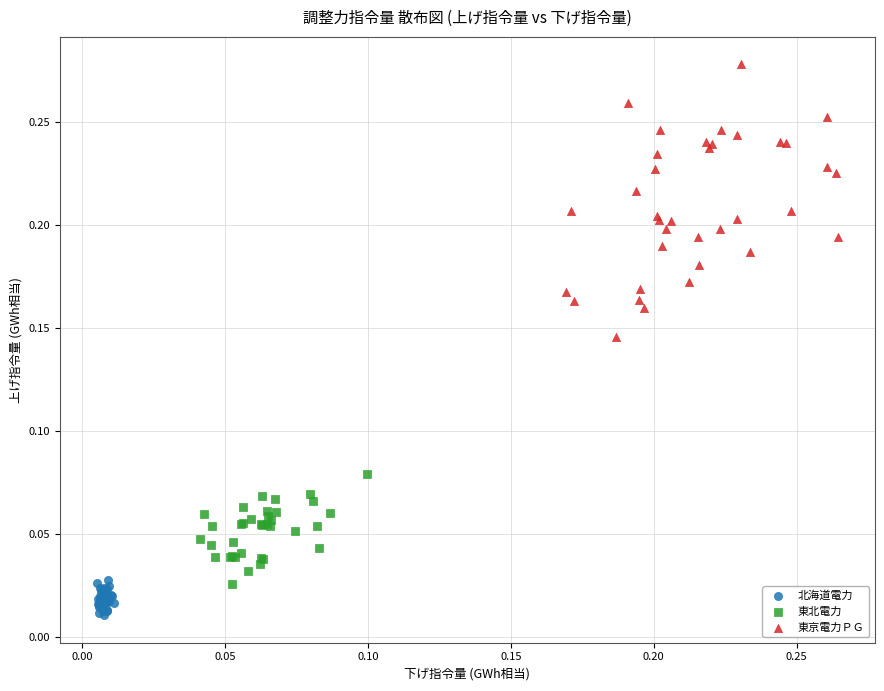

Which series reaches the minimum Y coordinate?

北海道電力